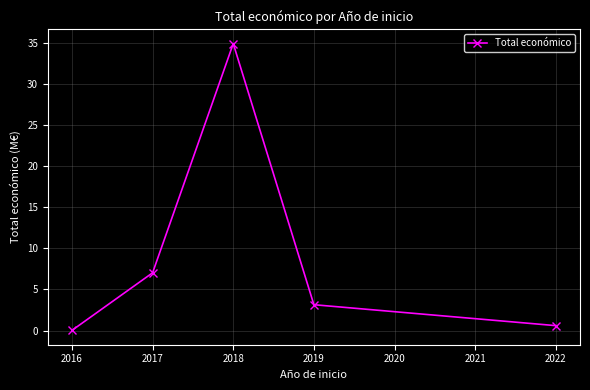

Which category has the highest value across all series?

2018